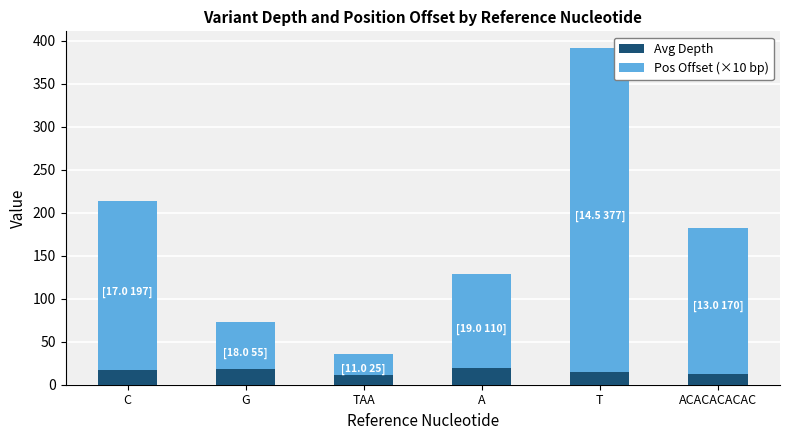

At which category is the sum across all series the highest?

T